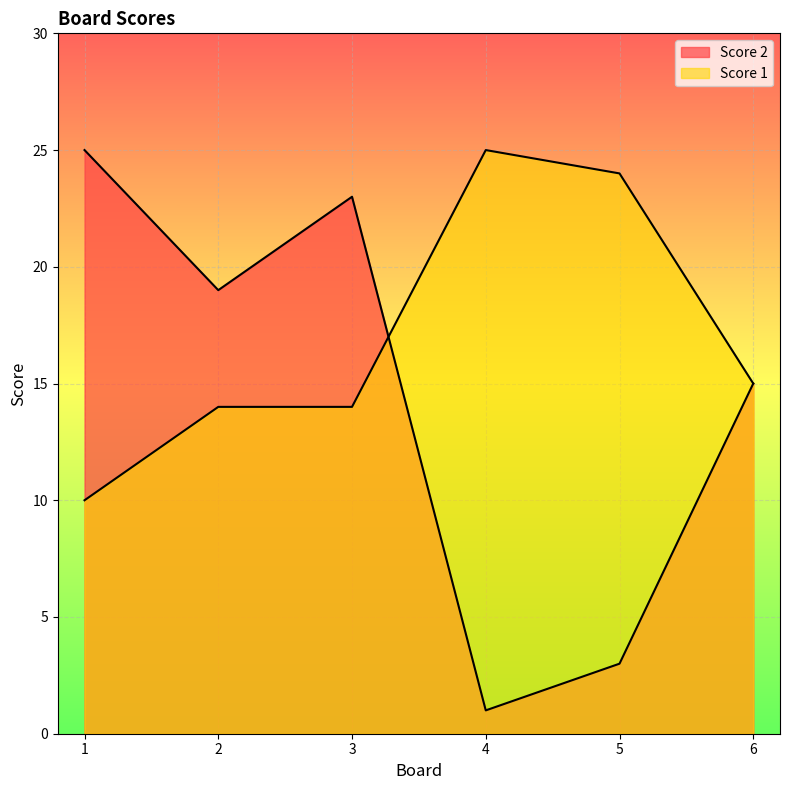

List the series in order of their peak value, lowest first.

Score 2, Score 1